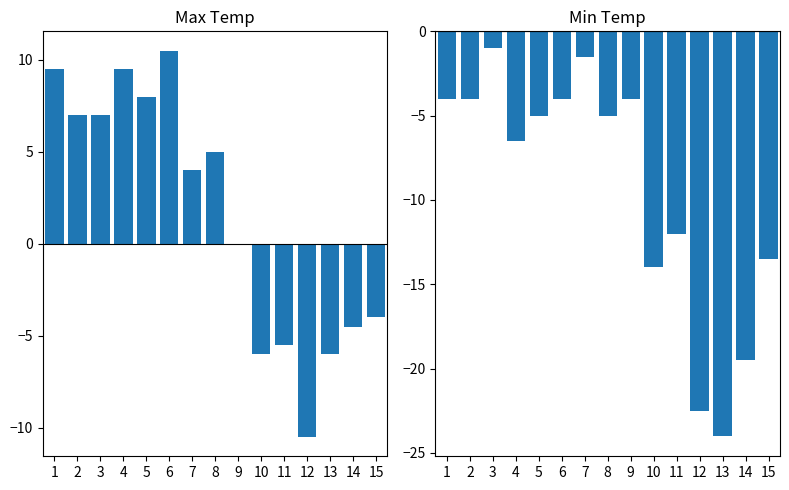

What is the approximate value of Min Temp (C) at 9?

-4.0